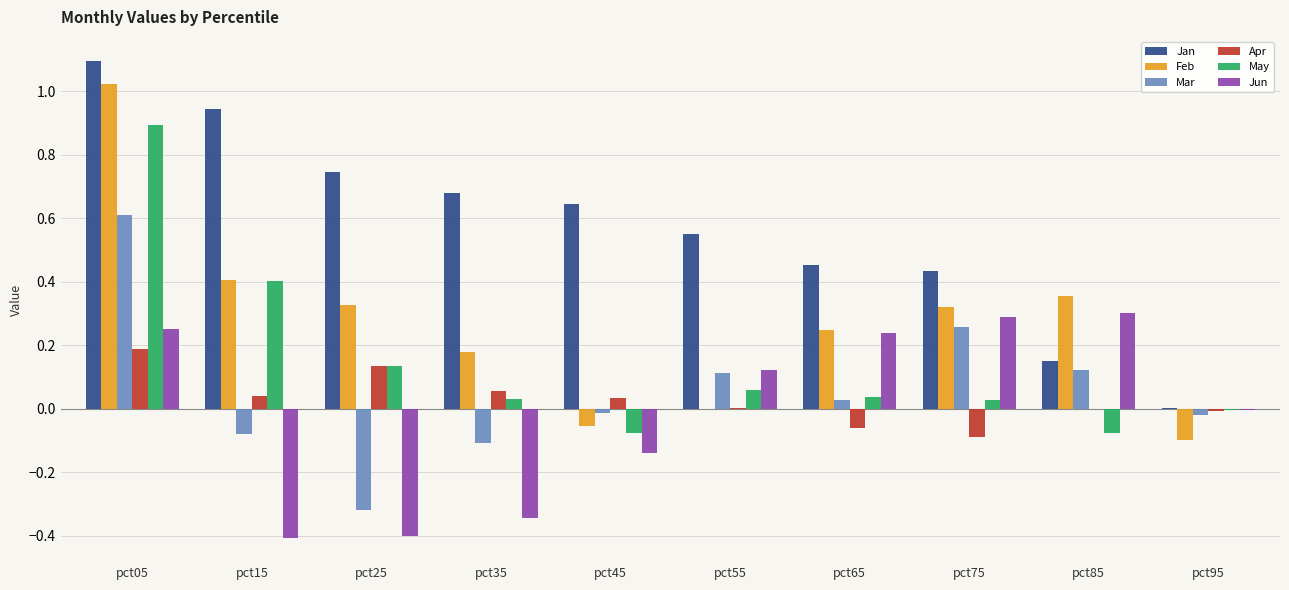

At which label does Mar reach its peak?

pct05